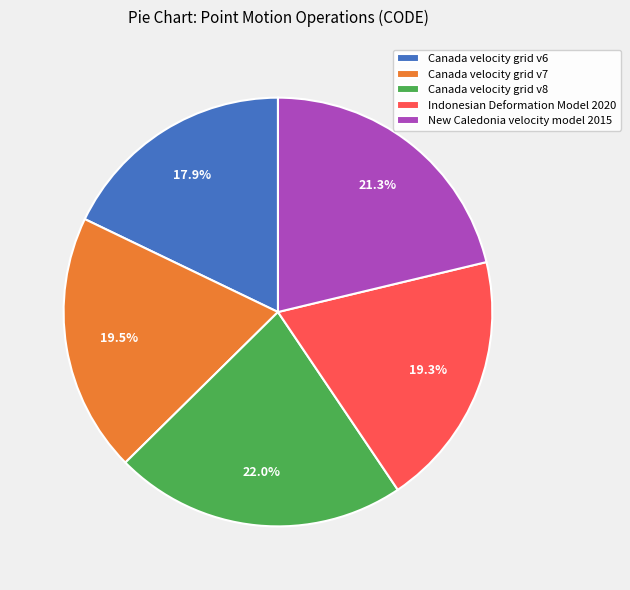

To the nearest percent, what is the difference between the Canada velocity grid v6 and Canada velocity grid v7 slice percentages?

2%